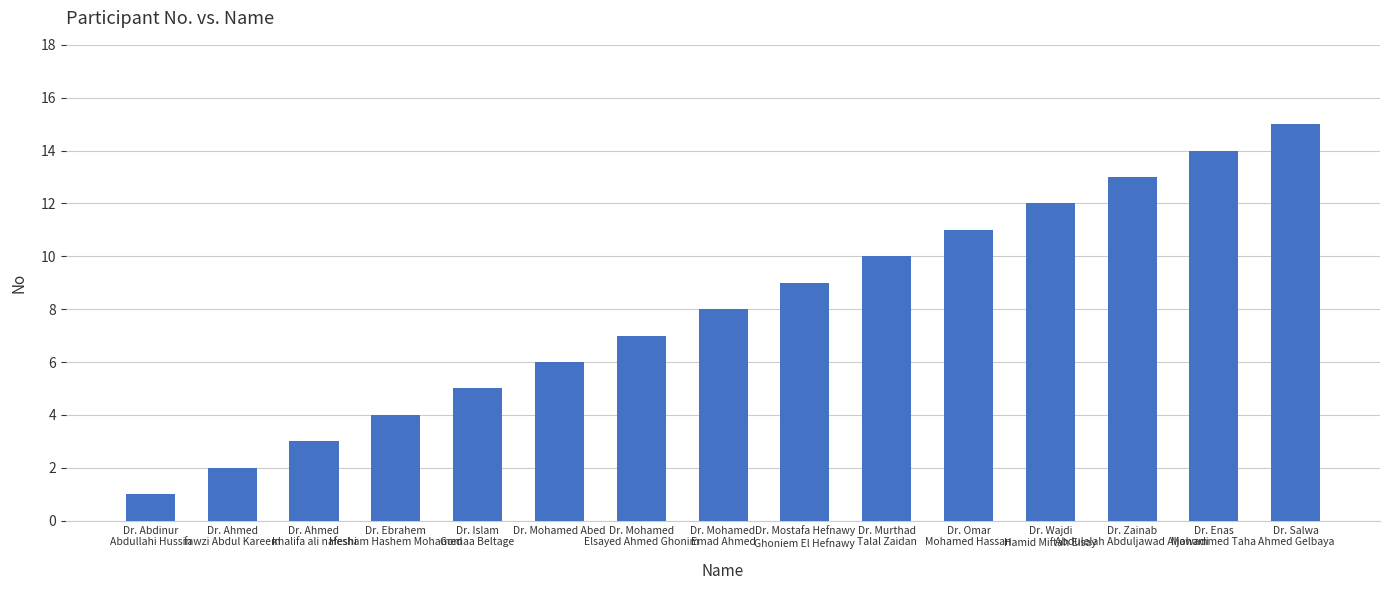

How many bars are there in total?

15